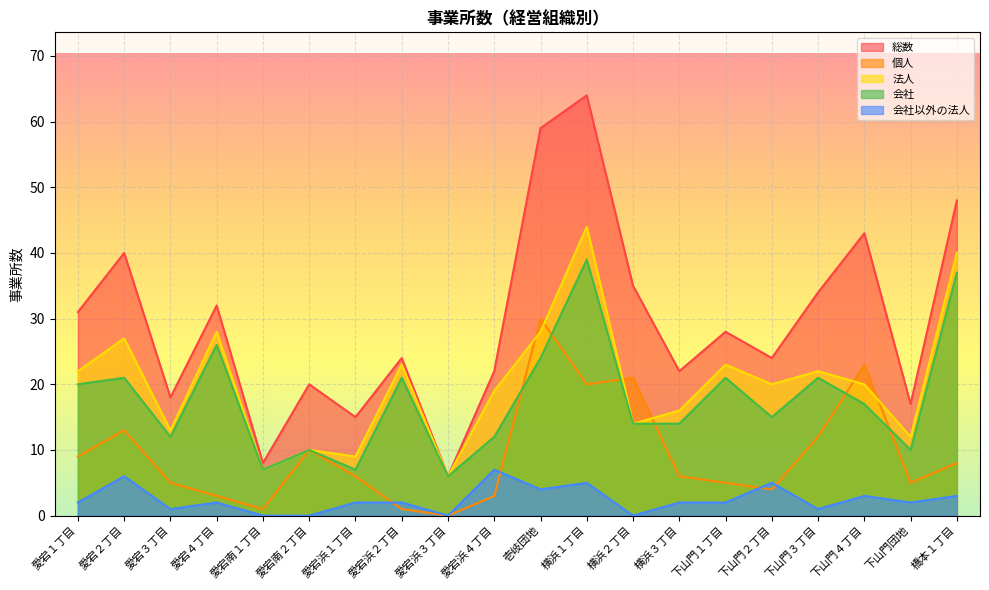

What are all the series names shown in the legend?

総数, 個人, 法人, 会社, 会社以外の法人